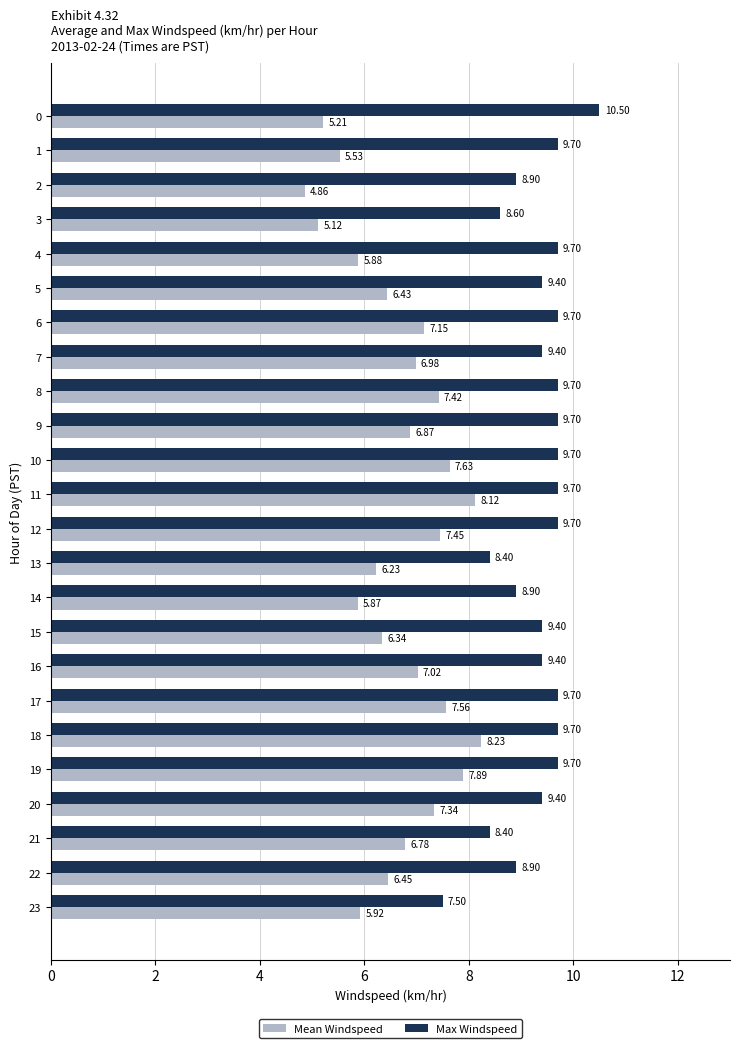

Which series has the largest total across all categories?

Max Windspeed